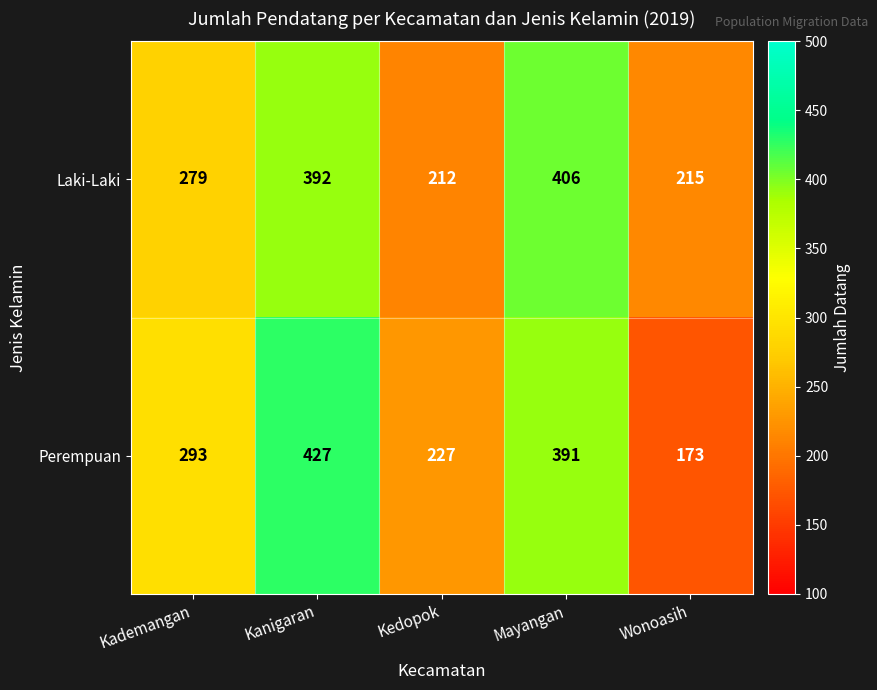

At which label is Perempuan closest to 300?

Kademangan